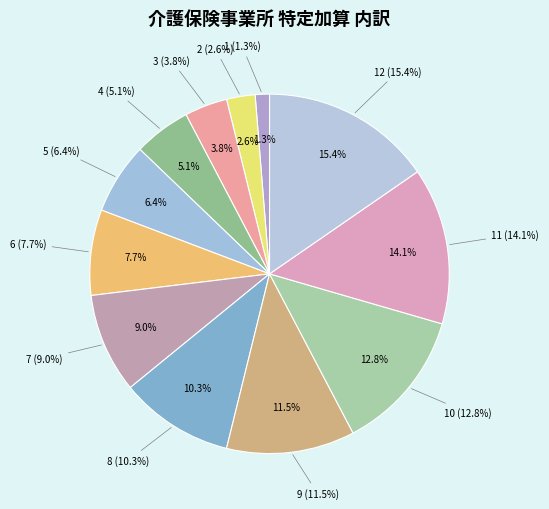

What percentage is the 7 slice, to the nearest percent?

9%